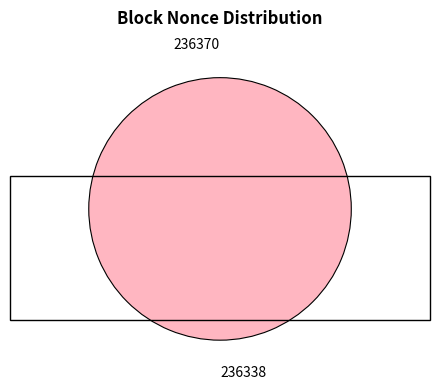

True or false: 236338 accounts for 85% of the total.

False